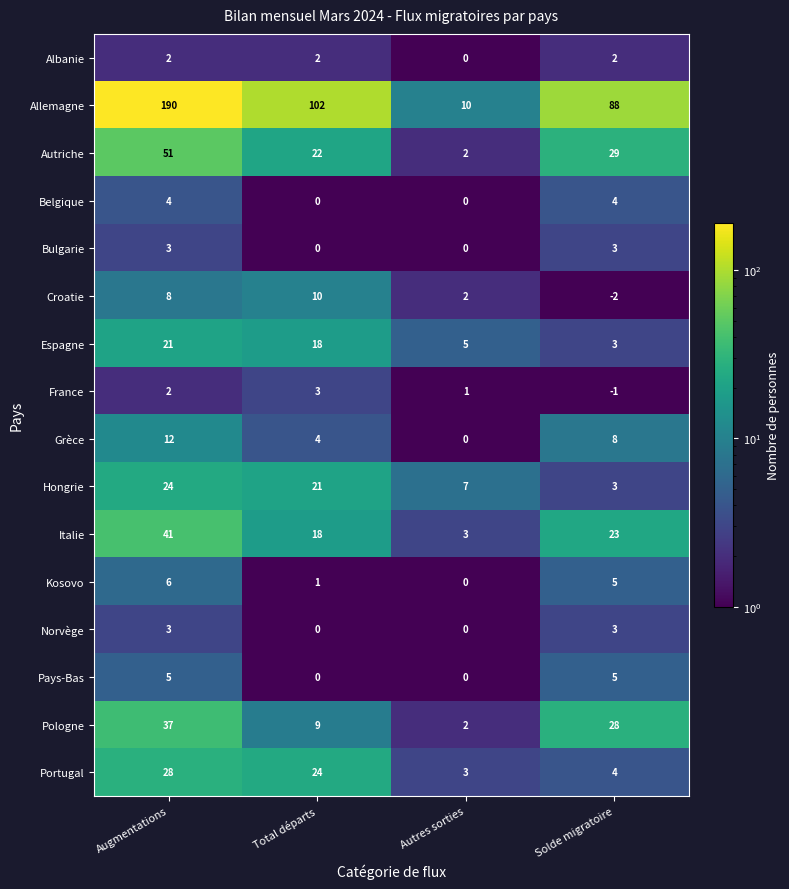

Is it true that Norvège equals 1 at Total départs?

False